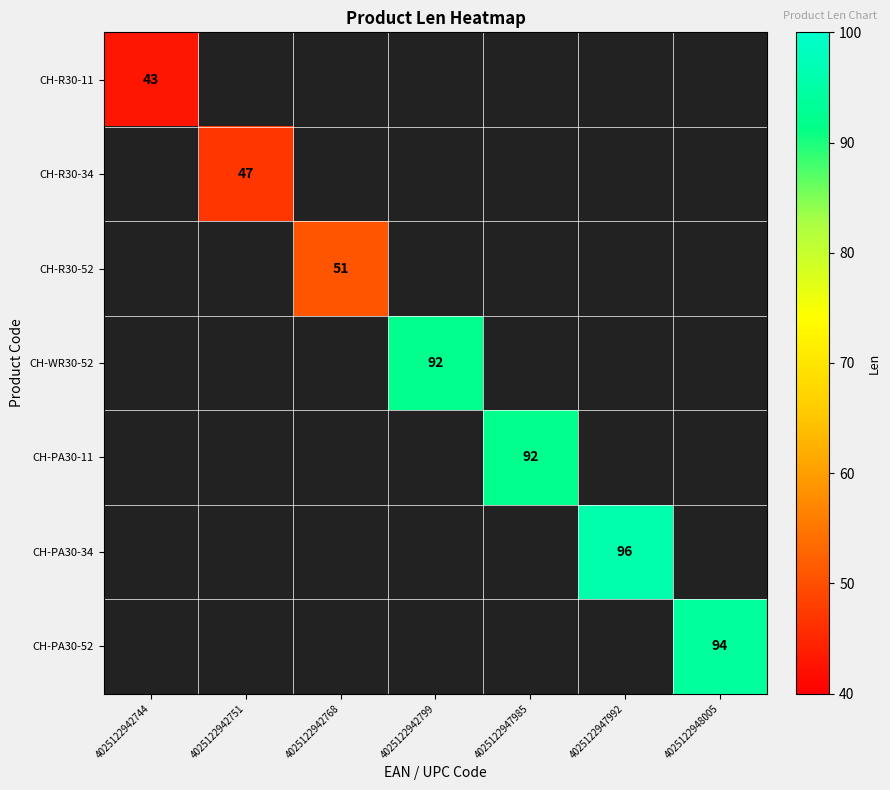

Count the number of categories in the chart.

7